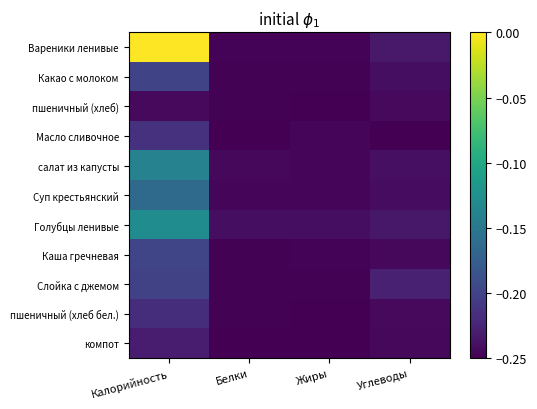

What is the difference between the maximum and minimum values in the Суп крестьянский series?

0.1